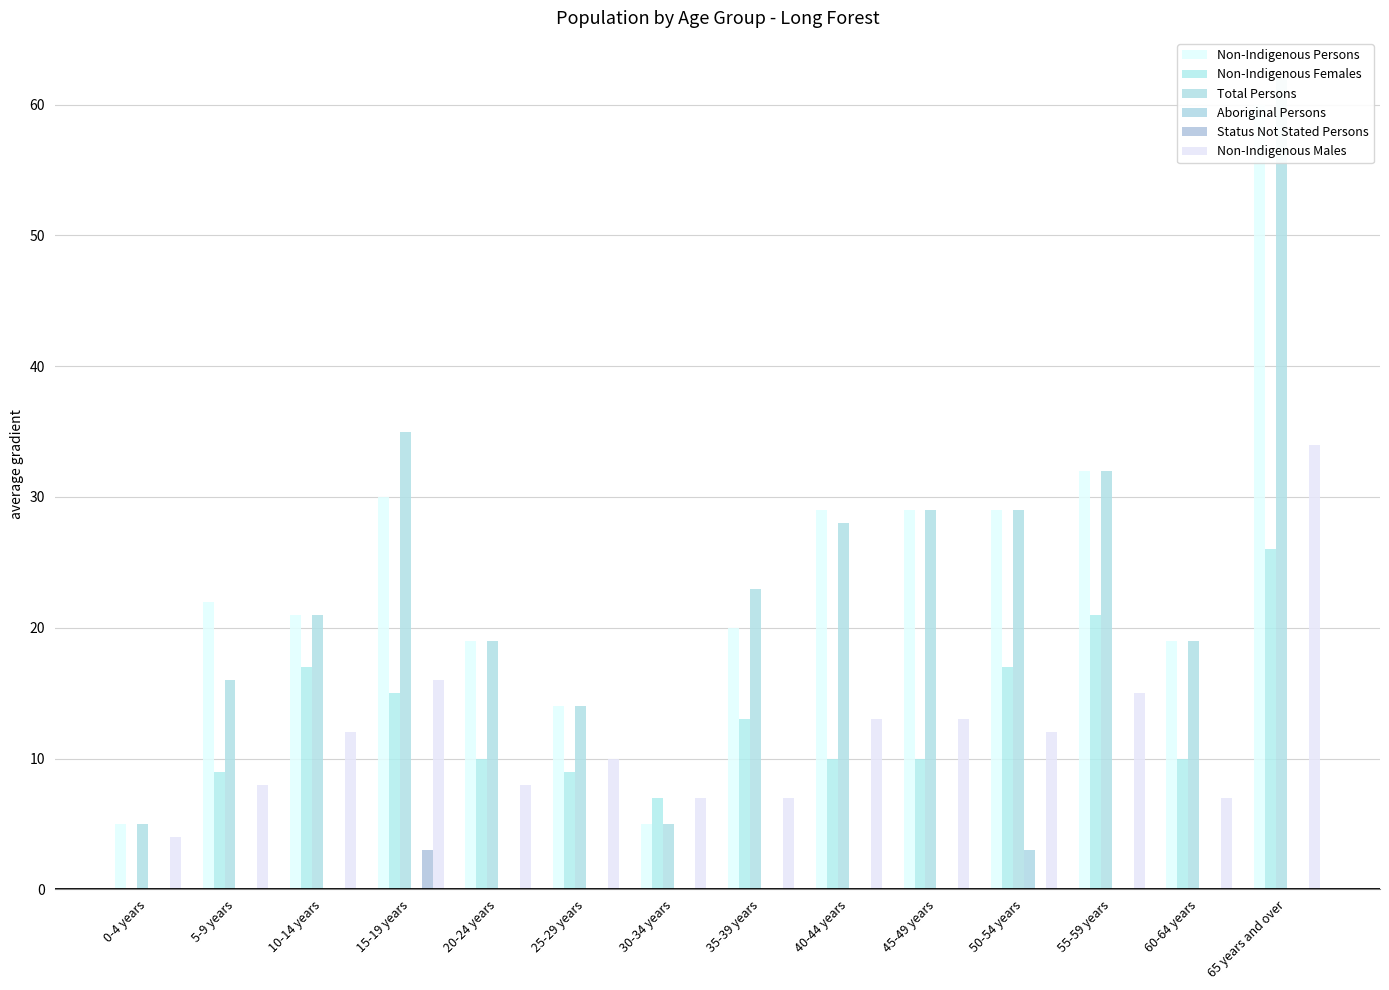

What position from the left is 5-9 years?

2